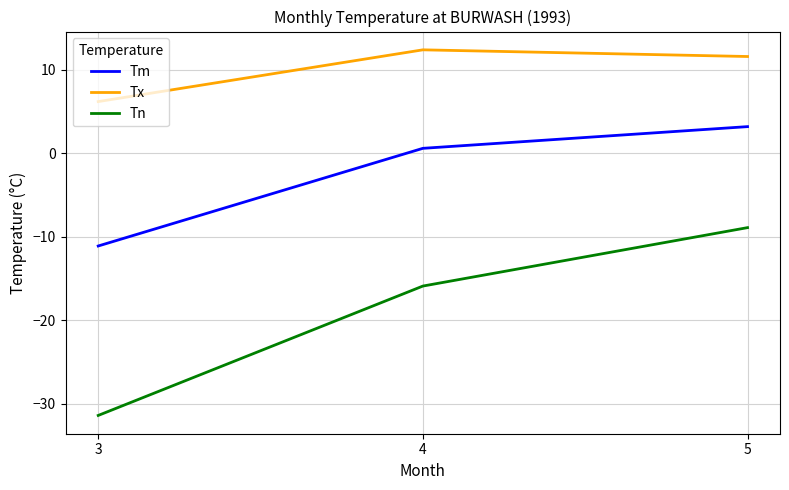

Where is Tm nearest to the value -3?

4